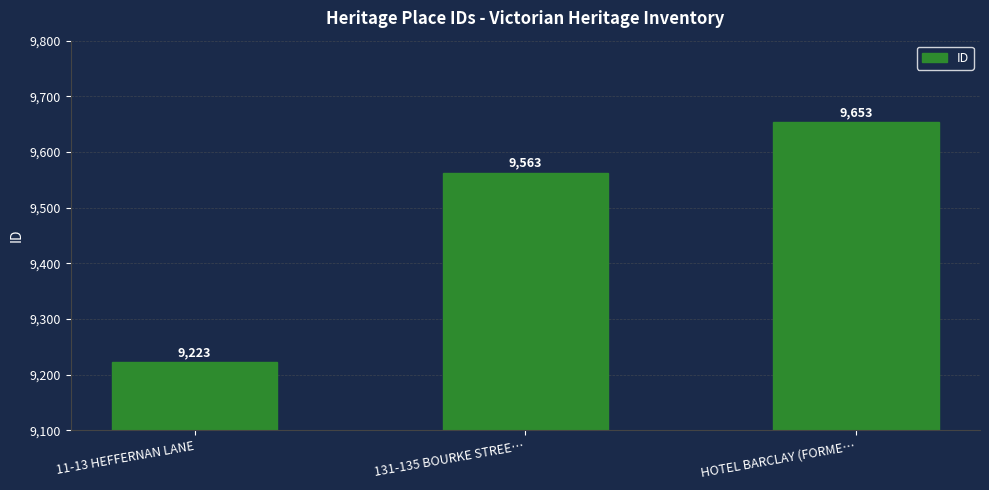

List the labels in order of value, largest first.

HOTEL BARCLAY (FORME…, 131-135 BOURKE STREE…, 11-13 HEFFERNAN LANE